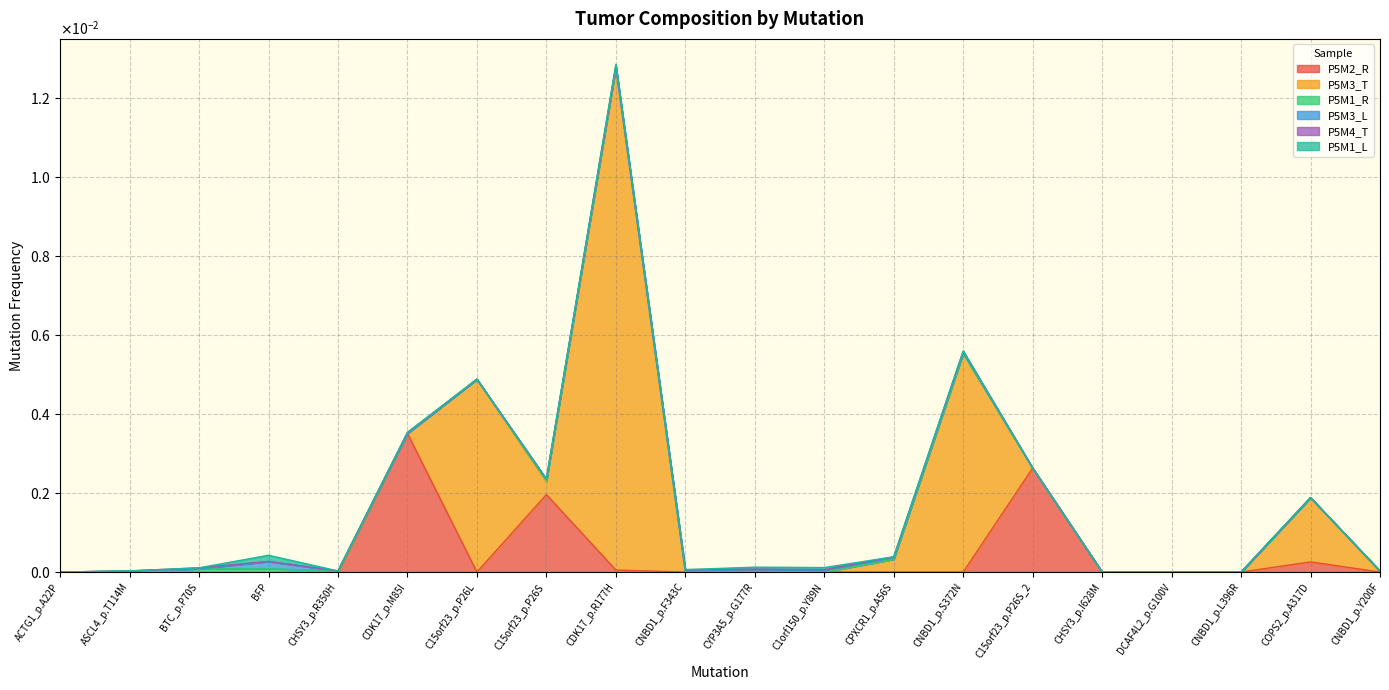

Where is the first local minimum for P5M2_R?

C15orf23_p.P26L